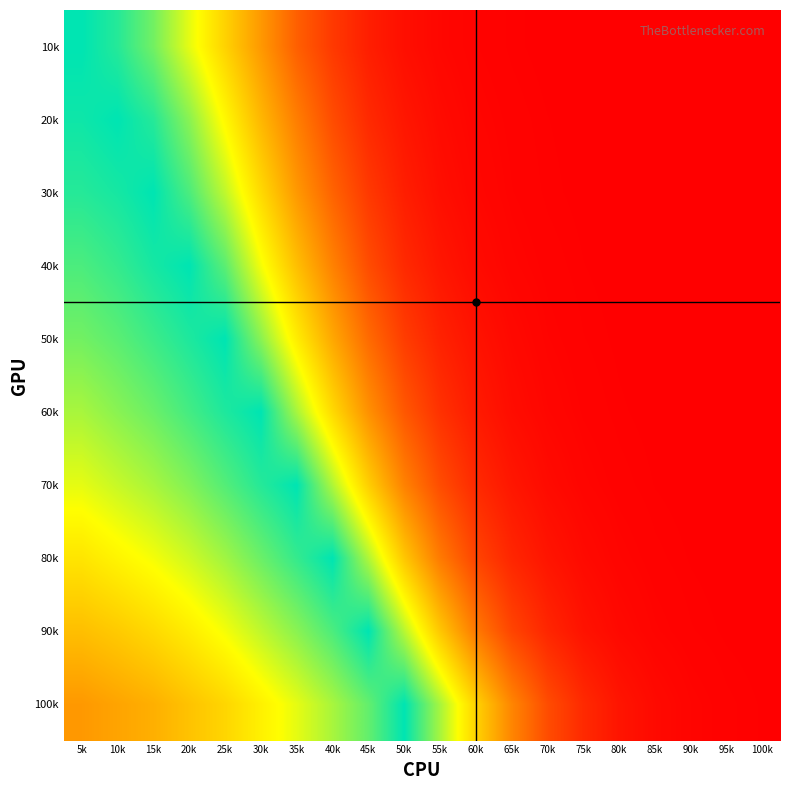

Reading left to right, what are all the values shown in this chart?

10k: 5k=100.0	10k=95.0	15k=85.0	20k=70.0	25k=55.0	30k=40.0	35k=25.0	40k=15.0	45k=8.0	50k=4.0	55k=2.0	60k=1.0	65k=0.5	70k=0.2	75k=0.1	80k=0.1	85k=0.0	90k=0.0	95k=0.0	100k=0.0
20k: 5k=98.0	10k=100.0	15k=95.0	20k=82.0	25k=65.0	30k=48.0	35k=33.0	40k=20.0	45k=11.0	50k=6.0	55k=3.0	60k=1.5	65k=0.8	70k=0.4	75k=0.2	80k=0.1	85k=0.1	90k=0.0	95k=0.0	100k=0.0
30k: 5k=95.0	10k=97.0	15k=100.0	20k=90.0	25k=75.0	30k=57.0	35k=40.0	40k=26.0	45k=15.0	50k=8.0	55k=4.0	60k=2.0	65k=1.0	70k=0.5	75k=0.2	80k=0.1	85k=0.1	90k=0.0	95k=0.0	100k=0.0
40k: 5k=90.0	10k=93.0	15k=97.0	20k=100.0	25k=88.0	30k=68.0	35k=50.0	40k=34.0	45k=20.0	50k=11.0	55k=6.0	60k=3.0	65k=1.5	70k=0.8	75k=0.4	80k=0.2	85k=0.1	90k=0.1	95k=0.0	100k=0.0
50k: 5k=85.0	10k=88.0	15k=92.0	20k=96.0	25k=100.0	30k=82.0	35k=62.0	40k=44.0	45k=28.0	50k=16.0	55k=9.0	60k=5.0	65k=2.5	70k=1.2	75k=0.6	80k=0.3	85k=0.1	90k=0.1	95k=0.0	100k=0.0
60k: 5k=78.0	10k=82.0	15k=86.0	20k=91.0	25k=96.0	30k=100.0	35k=78.0	40k=57.0	45k=38.0	50k=23.0	55k=13.0	60k=7.0	65k=3.5	70k=1.8	75k=0.9	80k=0.5	85k=0.2	90k=0.1	95k=0.1	100k=0.0
70k: 5k=70.0	10k=74.0	15k=78.0	20k=83.0	25k=89.0	30k=95.0	35k=100.0	40k=77.0	45k=54.0	50k=34.0	55k=20.0	60k=11.0	65k=6.0	70k=3.0	75k=1.5	80k=0.8	85k=0.4	90k=0.2	95k=0.1	100k=0.0
80k: 5k=60.0	10k=64.0	15k=68.0	20k=73.0	25k=79.0	30k=86.0	35k=93.0	40k=100.0	45k=77.0	50k=52.0	55k=32.0	60k=18.0	65k=10.0	70k=5.5	75k=2.8	80k=1.4	85k=0.7	90k=0.3	95k=0.2	100k=0.1
90k: 5k=50.0	10k=53.0	15k=57.0	20k=62.0	25k=68.0	30k=75.0	35k=82.0	40k=90.0	45k=100.0	50k=76.0	55k=52.0	60k=32.0	65k=18.0	70k=10.0	75k=5.0	80k=2.5	85k=1.2	90k=0.6	95k=0.3	100k=0.1
100k: 5k=40.0	10k=43.0	15k=46.0	20k=51.0	25k=56.0	30k=63.0	35k=70.0	40k=78.0	45k=87.0	50k=100.0	55k=78.0	60k=55.0	65k=35.0	70k=20.0	75k=11.0	80k=5.5	85k=2.8	90k=1.4	95k=0.7	100k=0.3